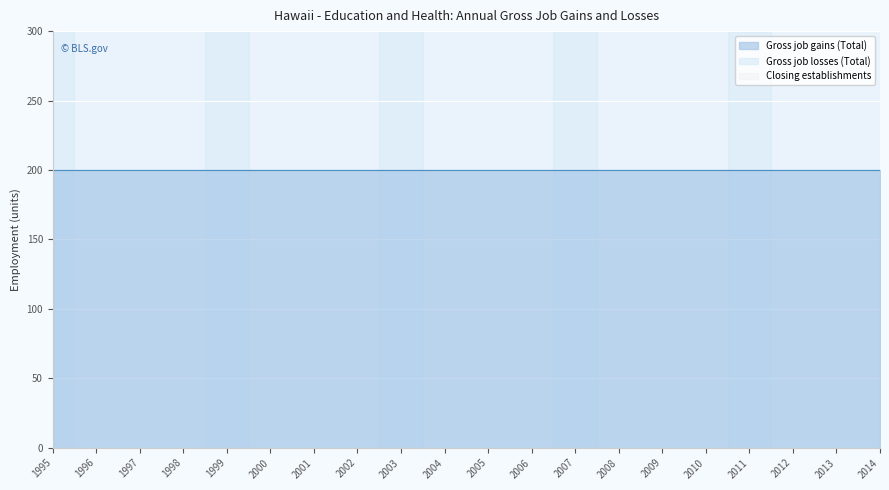

What are all the series names shown in the legend?

Gross job gains (Total), Gross job losses (Total), Closing establishments